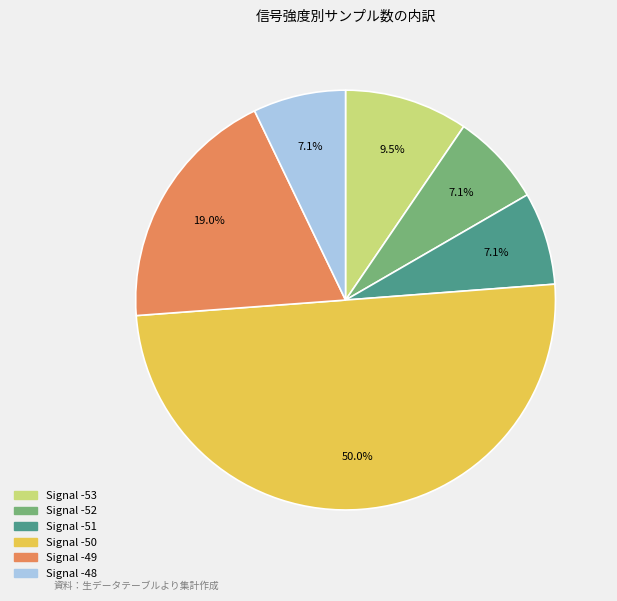

What portion of the pie excludes Signal -51?

92.9%